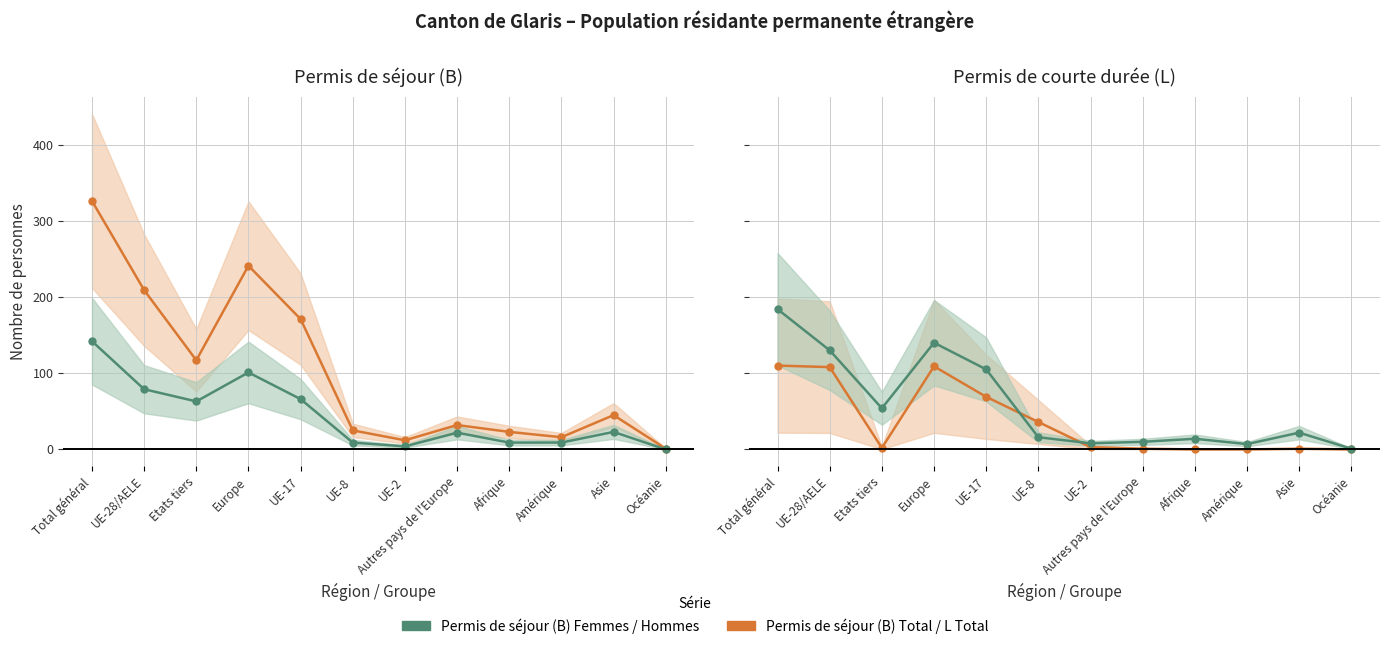

Reading right to left, extract all data points from this chart.

Permis de séjour (B) Total: Océanie=1	Asie=45	Amérique=16	Afrique=23	Autres pays de l'Europe=32	UE-2=12	UE-8=25	UE-17=171	Europe=241	Etats tiers=117	UE-28/AELE=209	Total général=326
Permis de séjour (B) Femmes: Océanie=0	Asie=23	Amérique=9	Afrique=9	Autres pays de l'Europe=22	UE-2=4	UE-8=9	UE-17=66	Europe=101	Etats tiers=63	UE-28/AELE=79	Total général=142
Permis de courte durée (L) Total: Océanie=0	Asie=1	Amérique=0	Afrique=0	Autres pays de l'Europe=1	UE-2=3	UE-8=36	UE-17=69	Europe=109	Etats tiers=2	UE-28/AELE=108	Total général=110
Permis de séjour (B) Hommes: Océanie=1	Asie=22	Amérique=7	Afrique=14	Autres pays de l'Europe=10	UE-2=8	UE-8=16	UE-17=105	Europe=140	Etats tiers=54	UE-28/AELE=130	Total général=184